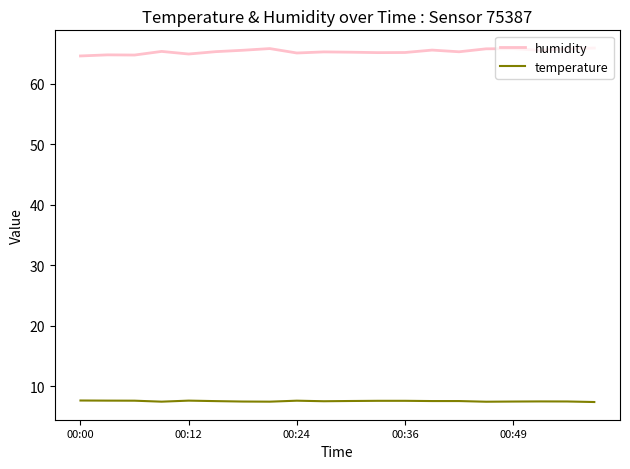

True or false: humidity and temperature intersect in this chart.

False